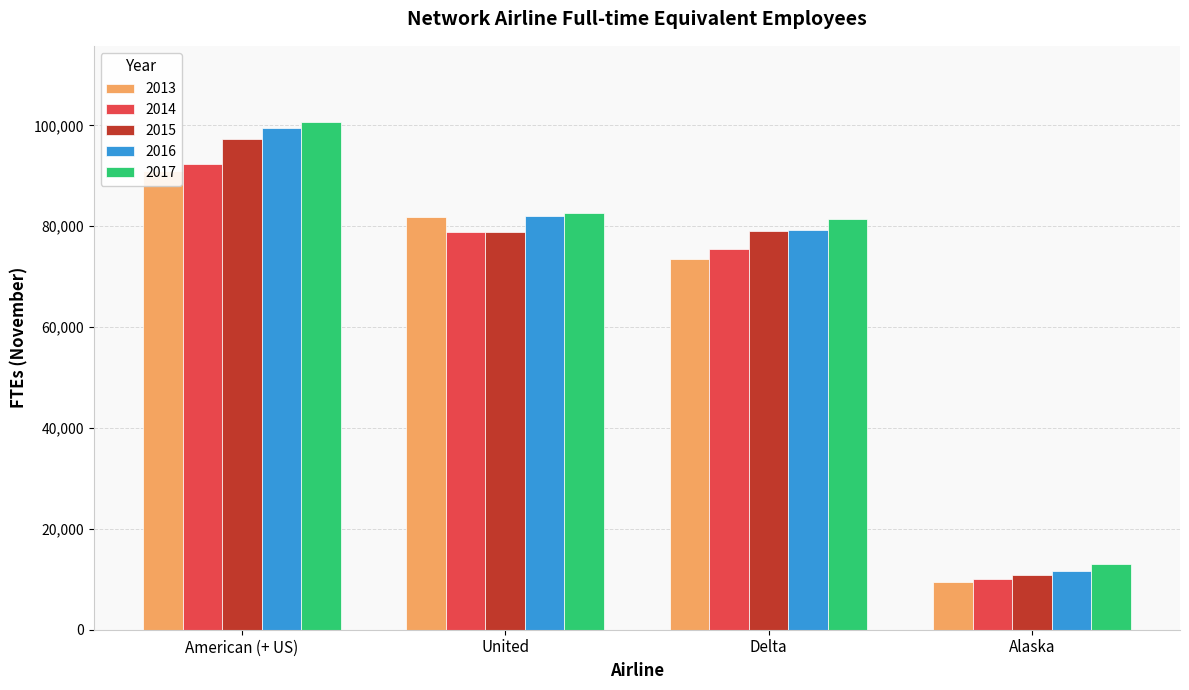

What is the value of the 2015 bar at the 3rd from the left?

79116